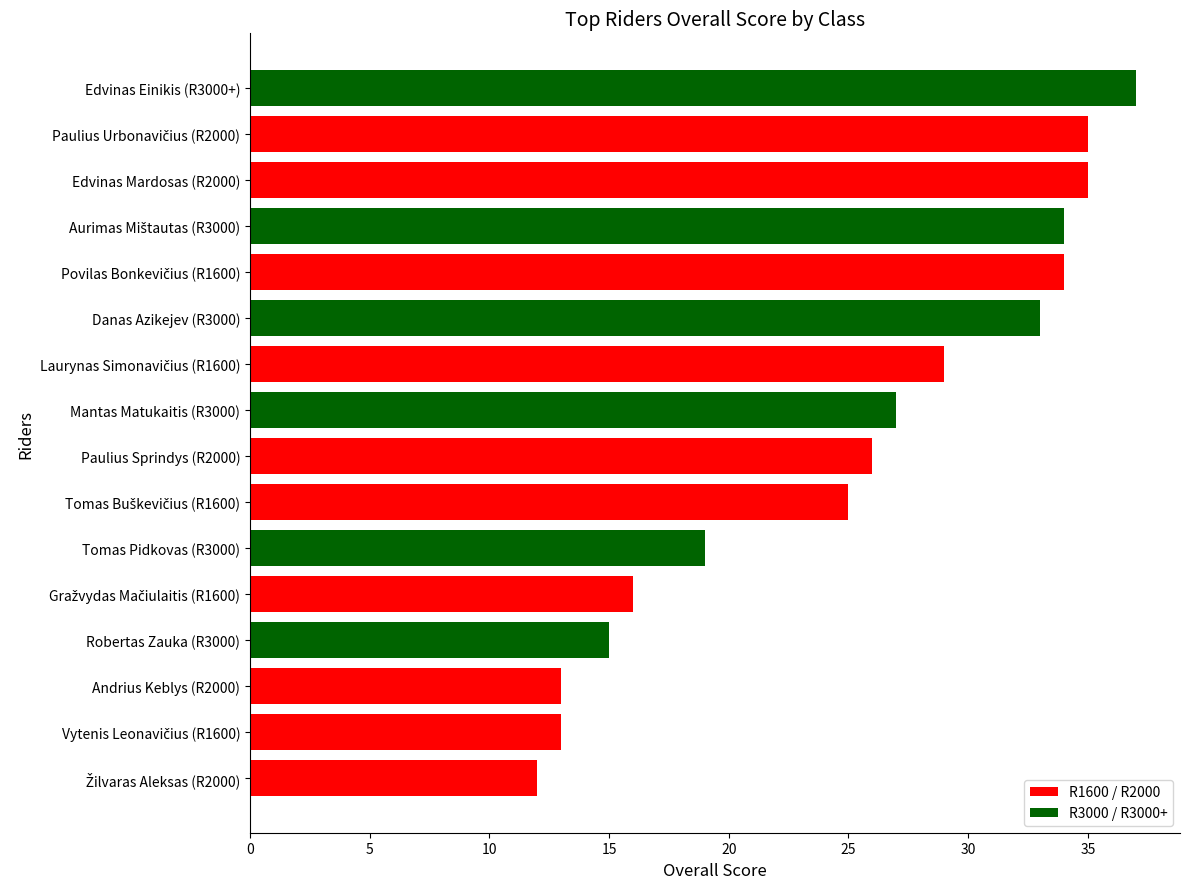

What is the difference between the values at Tomas Pidkovas (R3000) and Robertas Zauka (R3000)?

4